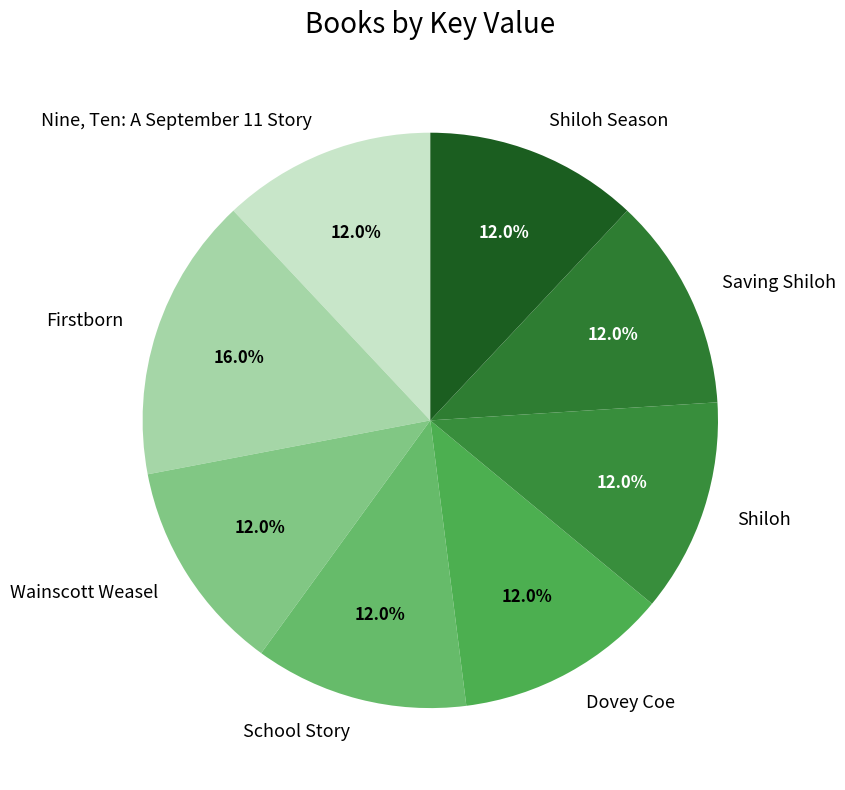

Which category has the biggest portion of the pie?

Firstborn